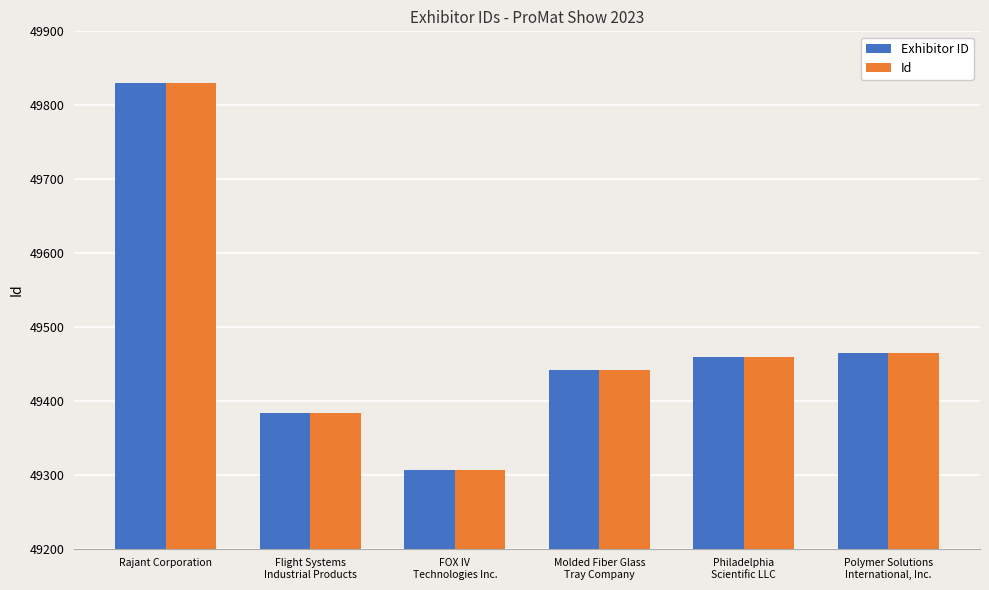

Are the bars horizontal?

No